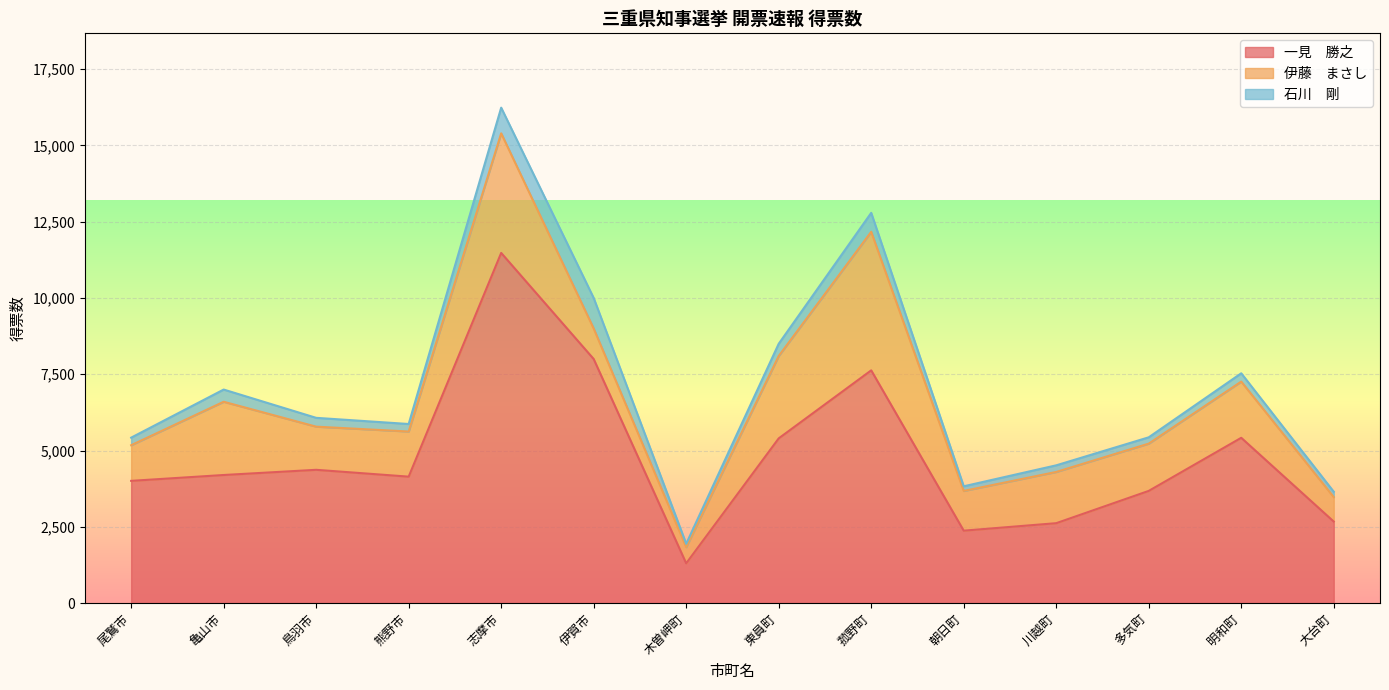

What is the average value of the 一見　勝之 series?

4807